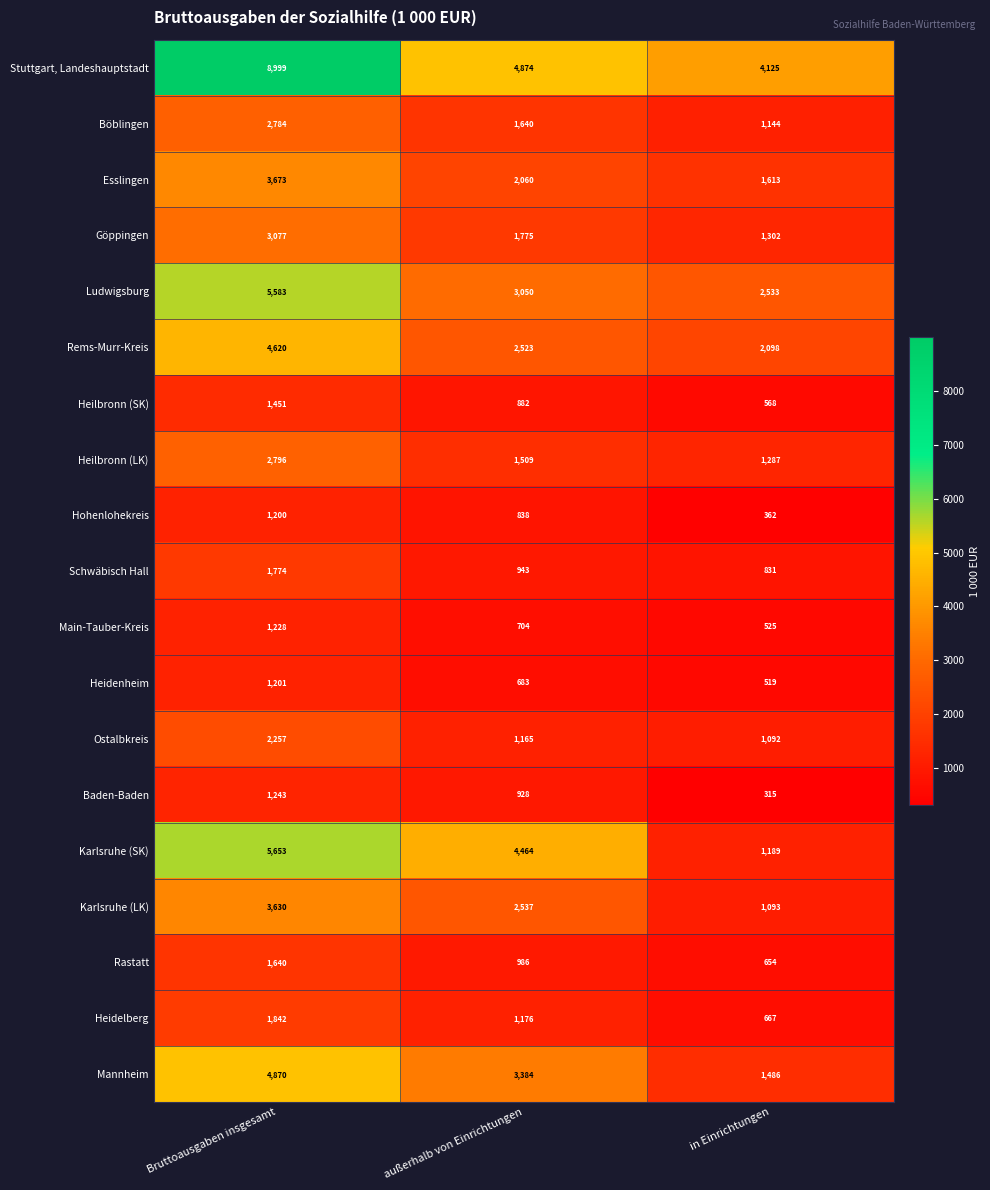

The Stuttgart, Landeshauptstadt series shows 2979 at Bruttoausgaben insgesamt. True or false?

False